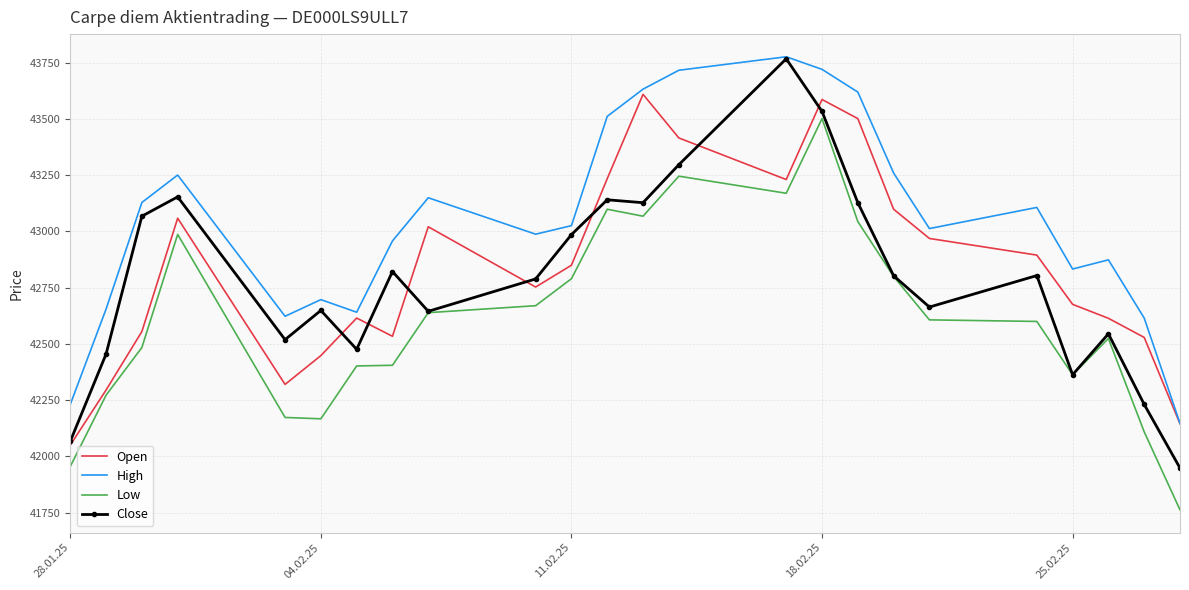

What is the greatest value displayed?

43777